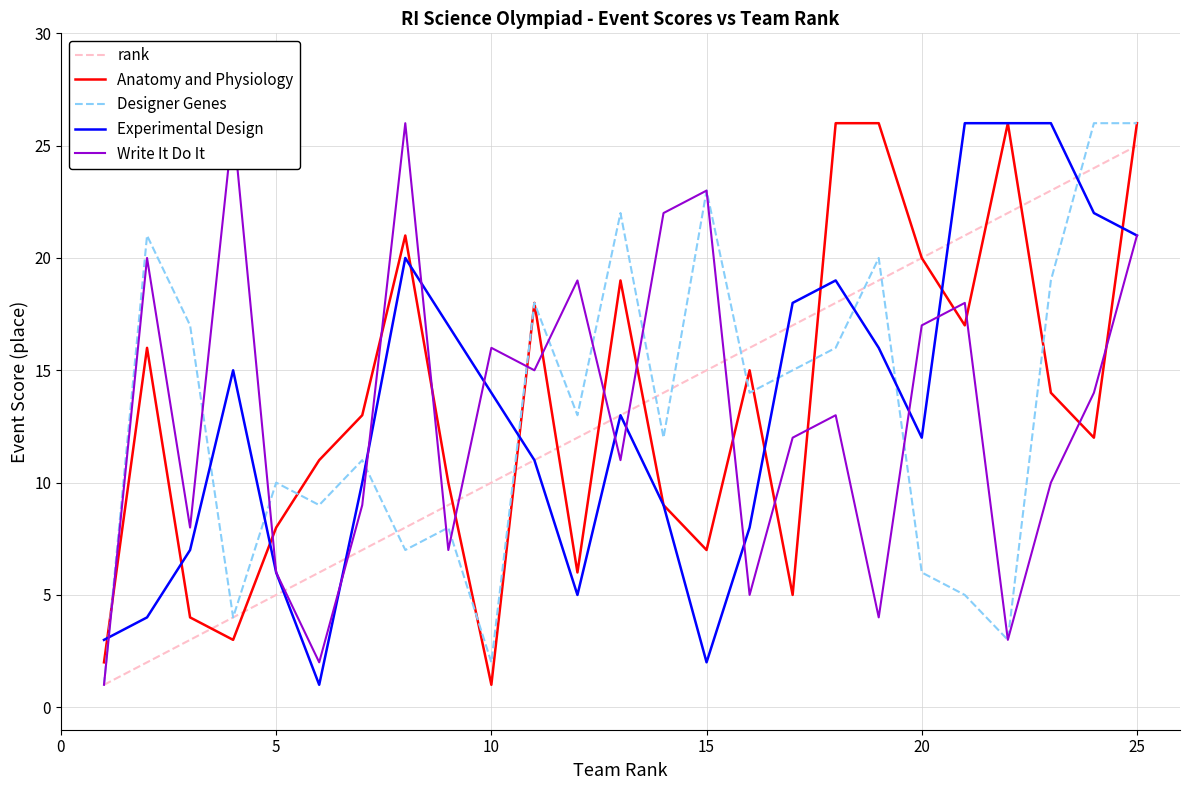

True or false: Experimental Design has more than 1 interior local peaks.

True